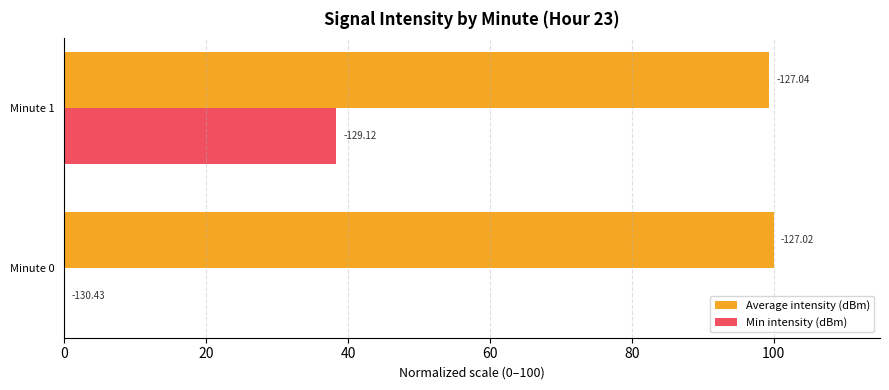

What are all the series names shown in the legend?

Average intensity (dBm), Min intensity (dBm)